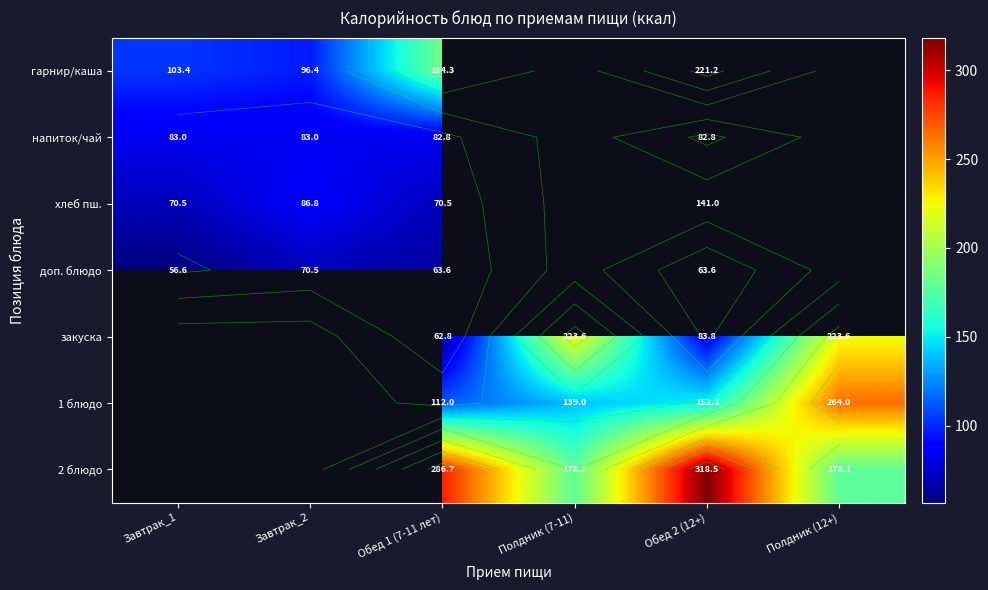

List the series in order of their peak value, lowest first.

доп. блюдо, напиток/чай, хлеб пш., гарнир/каша, закуска, 1 блюдо, 2 блюдо